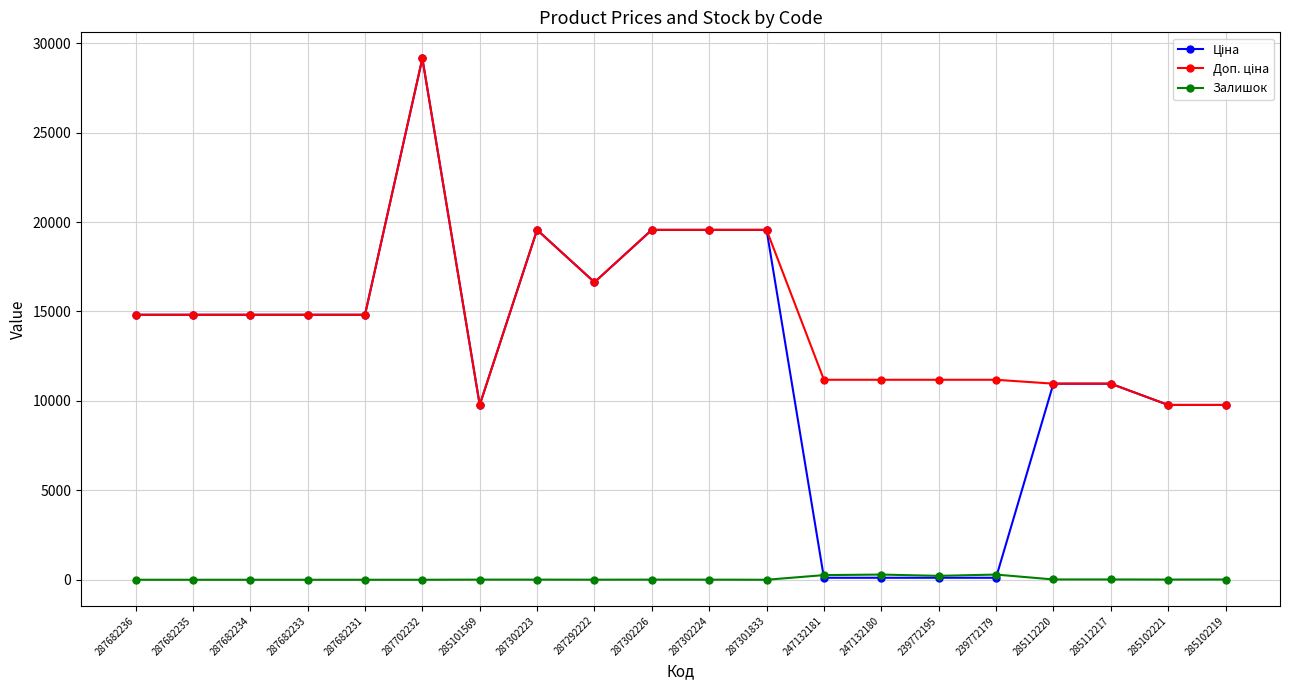

What is the difference between the highest and lowest values at 287682235?

14817.6